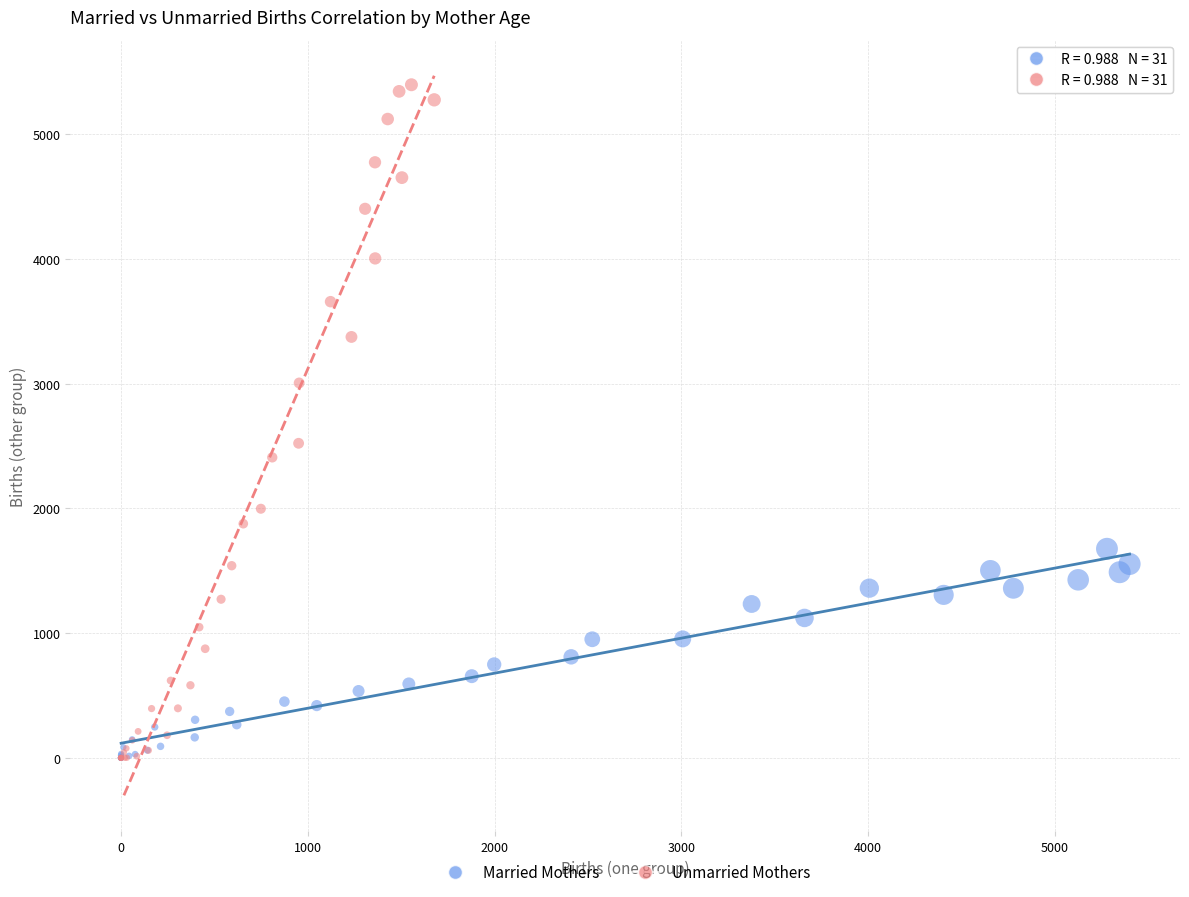

Which series has the widest spread of Y values?

Unmarried Mothers